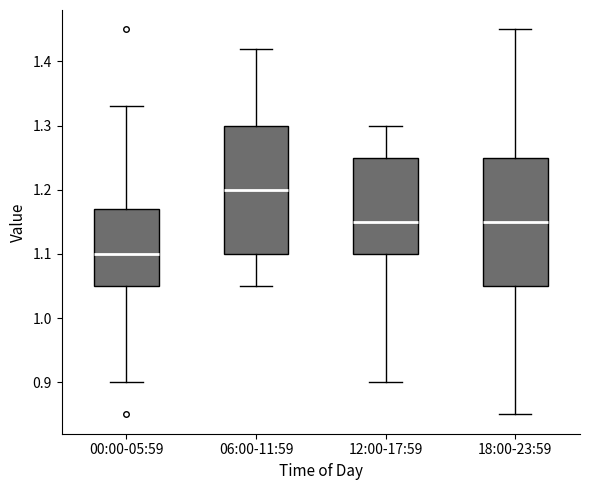

Reading left to right, read every box against the y-axis: the position of its median line, the range the box covers, and the ends of its whiskers. The values are not printed on the chart, so give them approximately, as read against the axis.

00:00-05:59: median 1.10, box 1.05 to 1.17, whiskers 0.90 to 1.33
06:00-11:59: median 1.20, box 1.10 to 1.30, whiskers 1.05 to 1.42
12:00-17:59: median 1.15, box 1.10 to 1.25, whiskers 0.90 to 1.30
18:00-23:59: median 1.15, box 1.05 to 1.25, whiskers 0.85 to 1.45